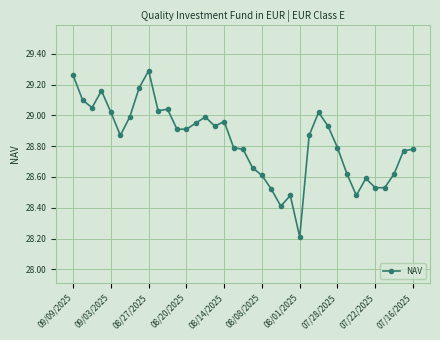

How many lines are shown in the chart?

1